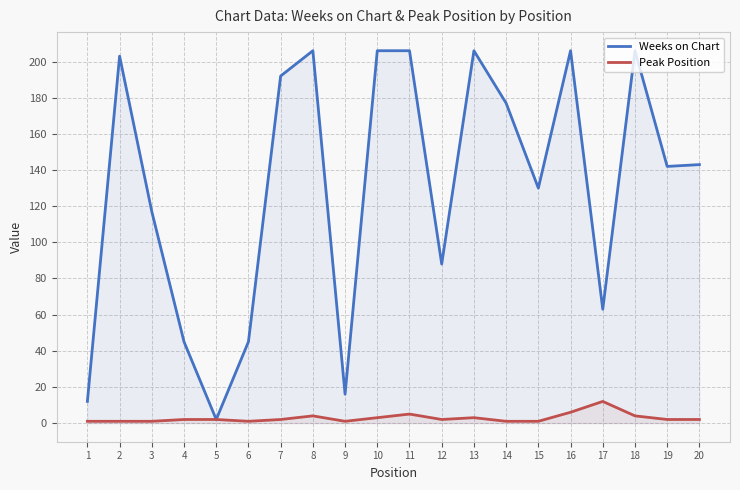

In Weeks on Chart, how many points are higher than both neighbors (excluding endpoints)?

5